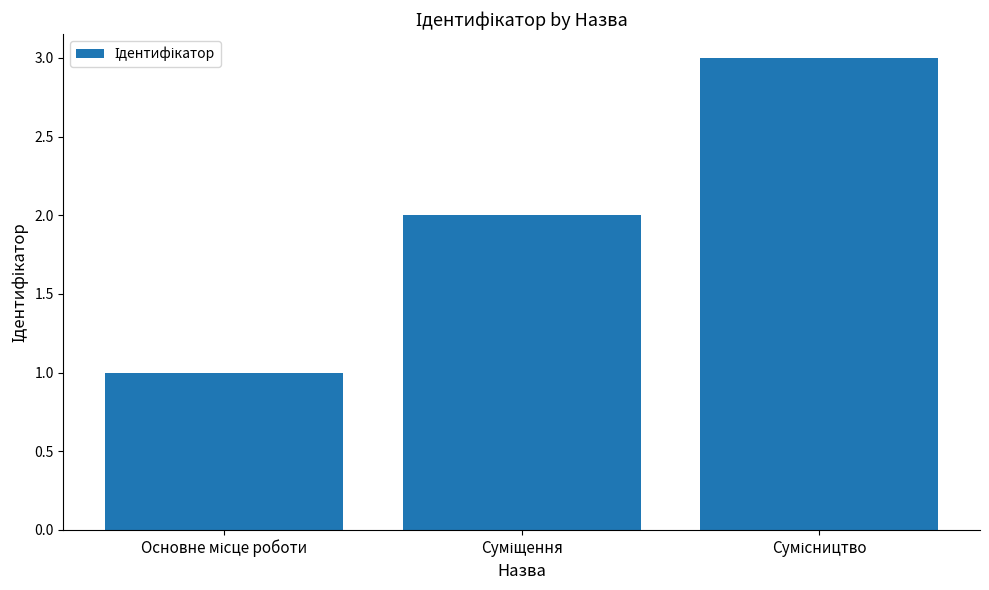

How many data points does each series have?

3